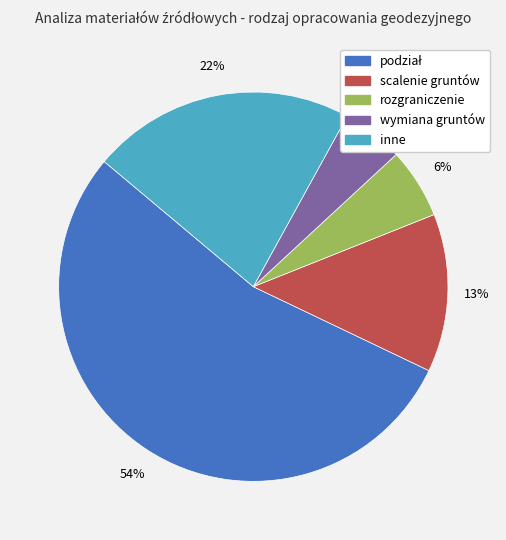

How many slices are in this pie chart?

5